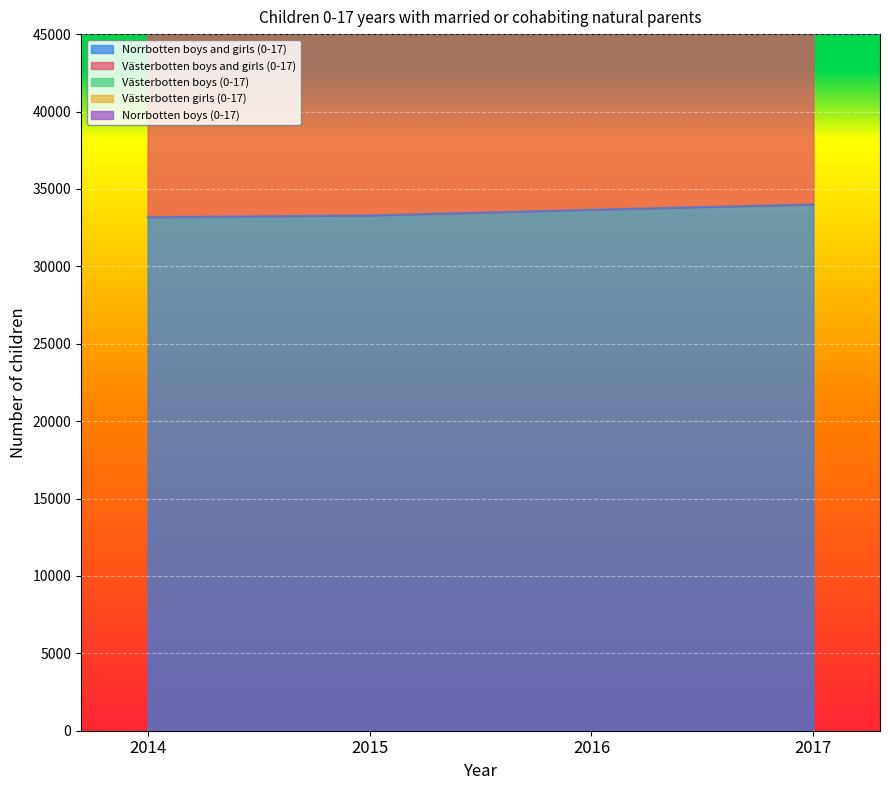

The value of Norrbotten boys and girls (0-17) at 2017 is 34000. True or false?

True